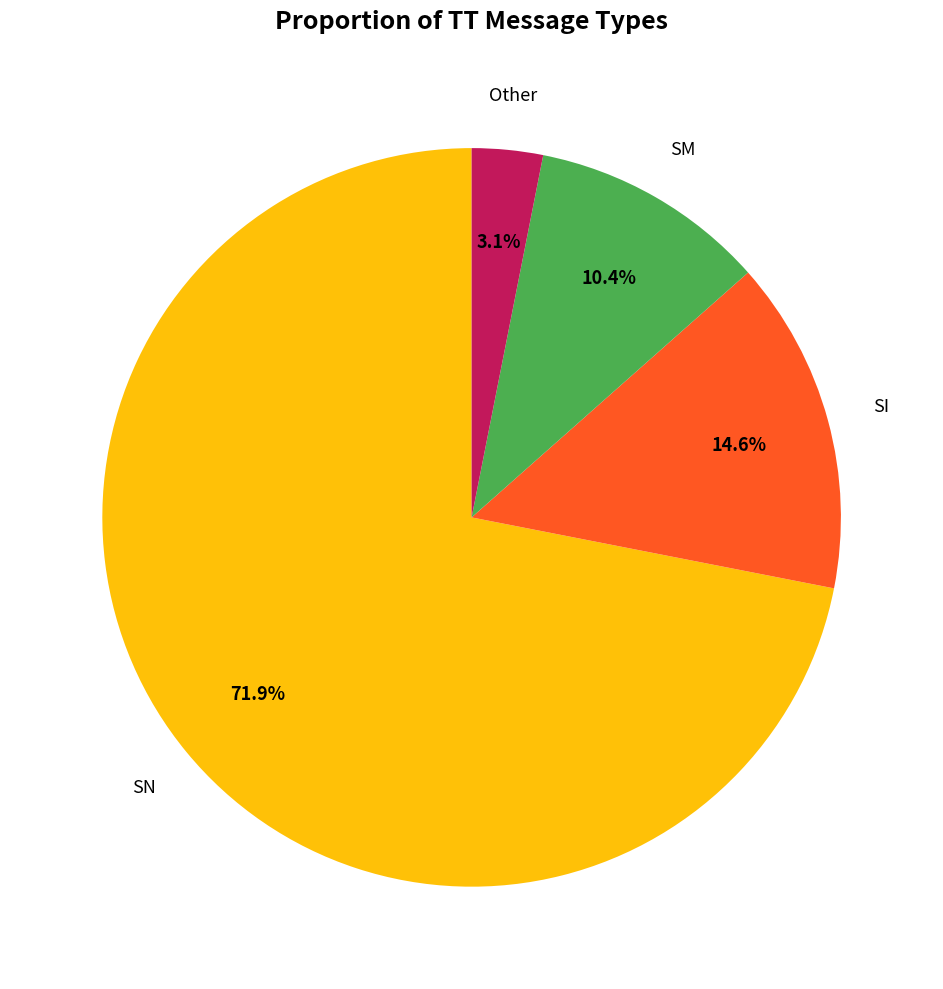

To the nearest percent, what is the difference between the largest and smallest slice percentages?

69%